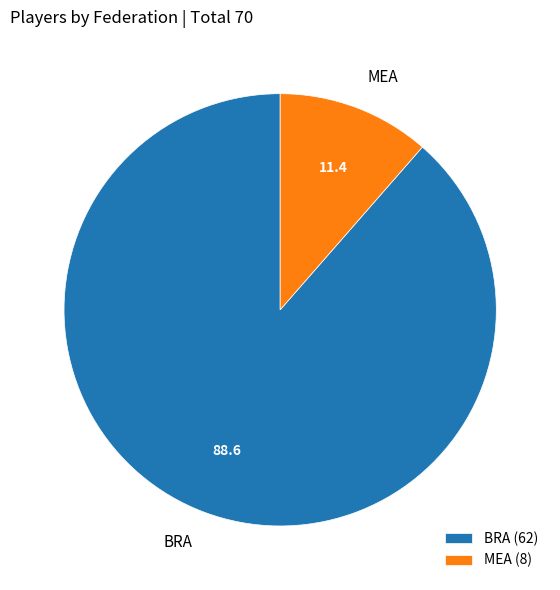

Rank the categories by value from highest to lowest.

BRA, MEA